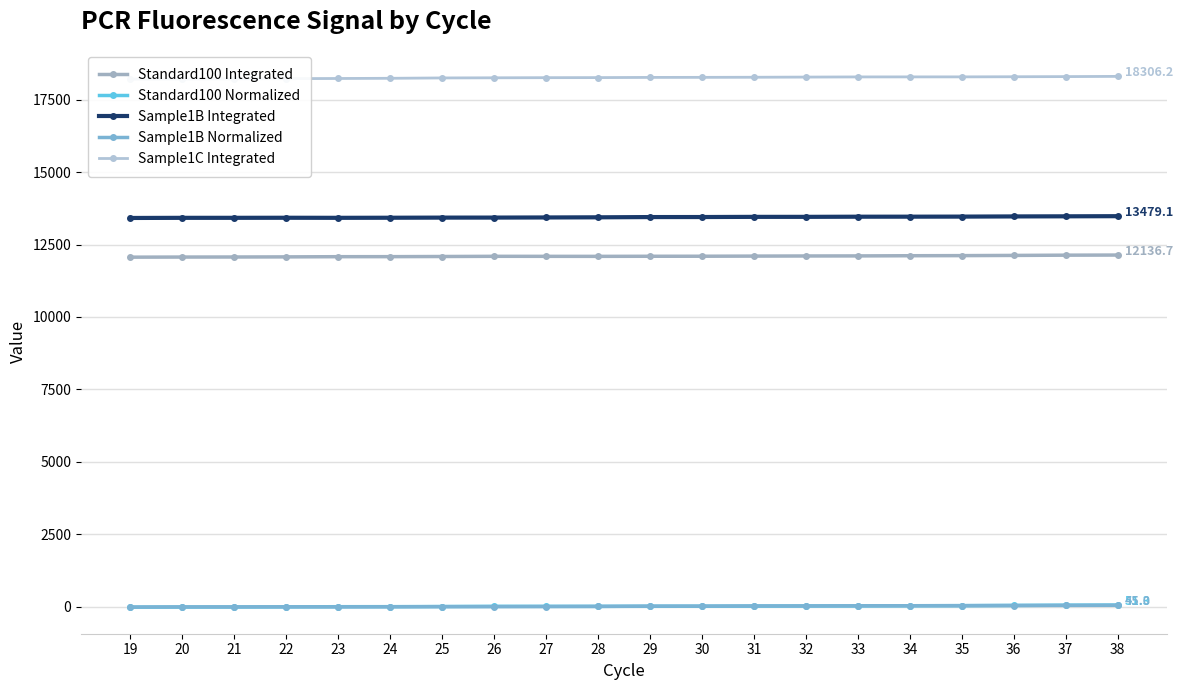

The value of Sample1C Integrated at 38 is 18306.2. True or false?

True